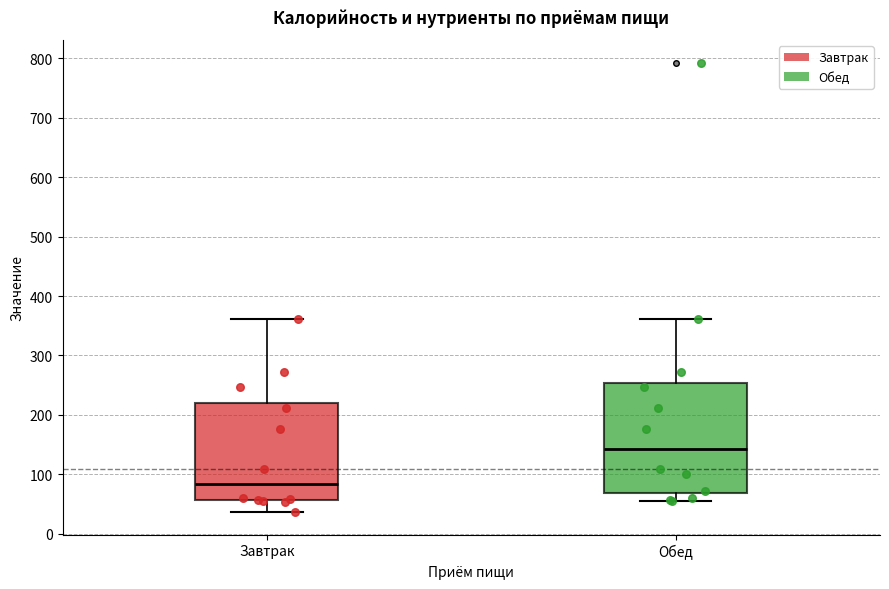

Which box has the highest median line?

Обед